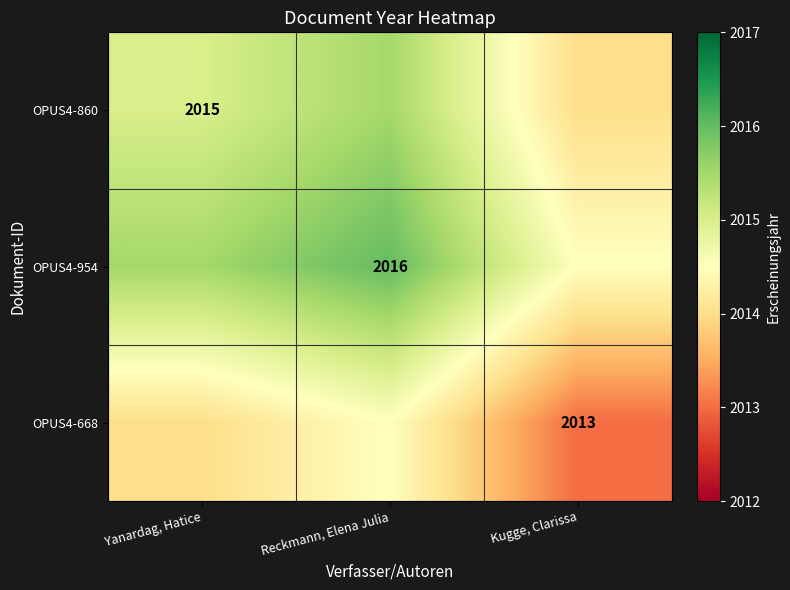

The OPUS4-668 series shows 2013.0 at Kugge, Clarissa. True or false?

True